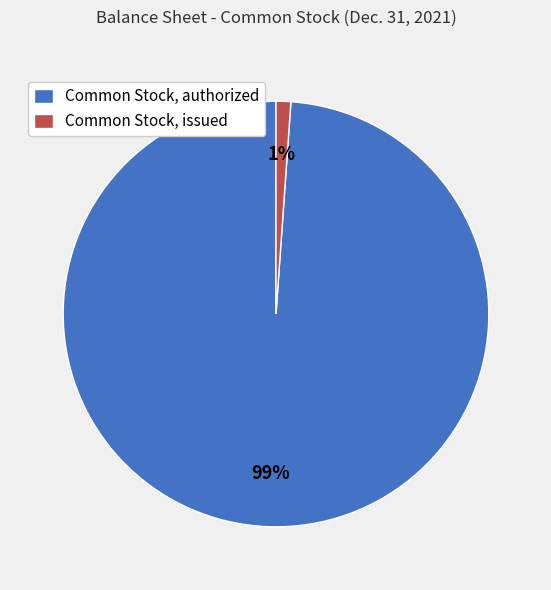

True or false: Common Stock, issued accounts for 11% of the total.

False